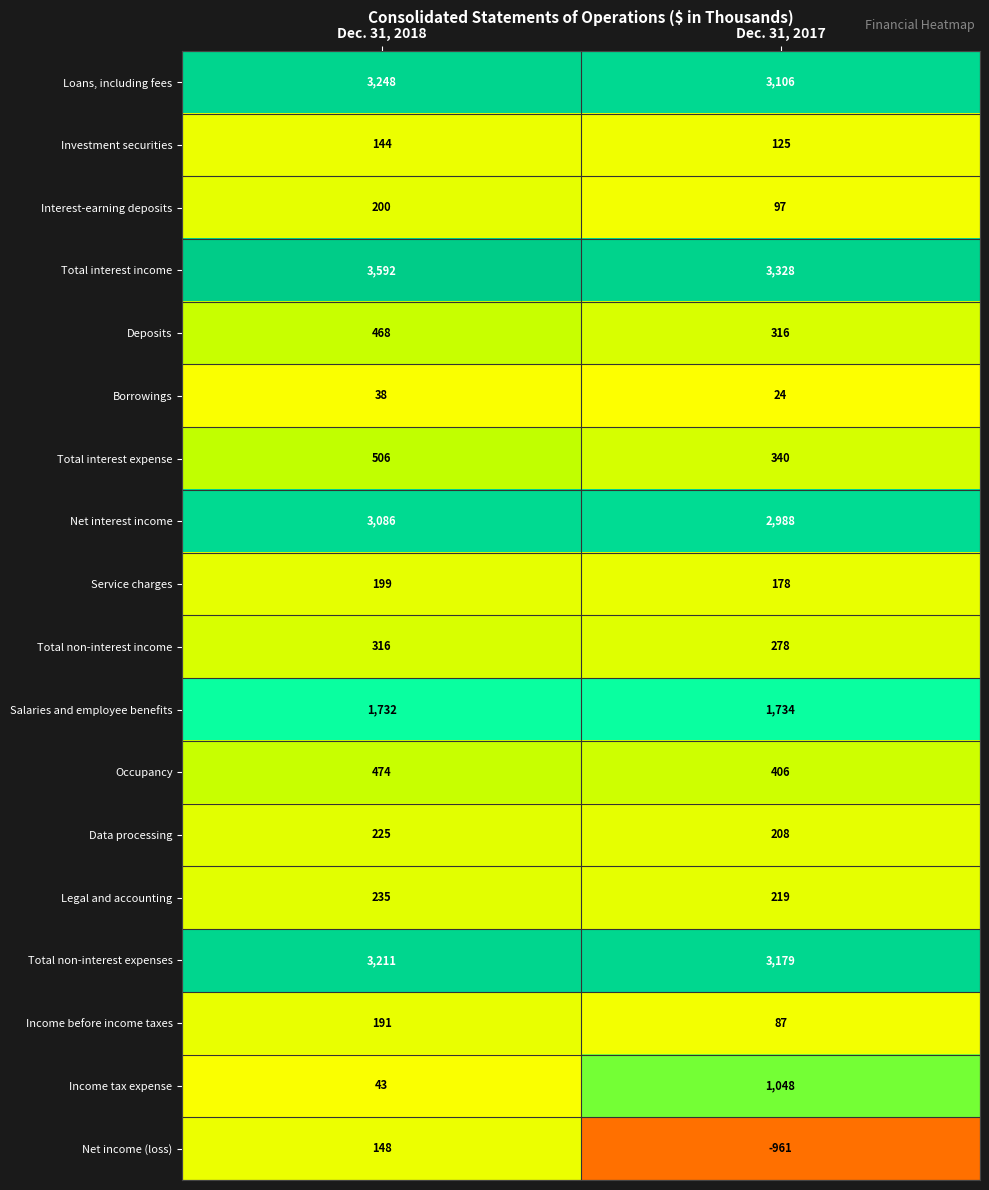

What is the highest value of the Occupancy series?

474